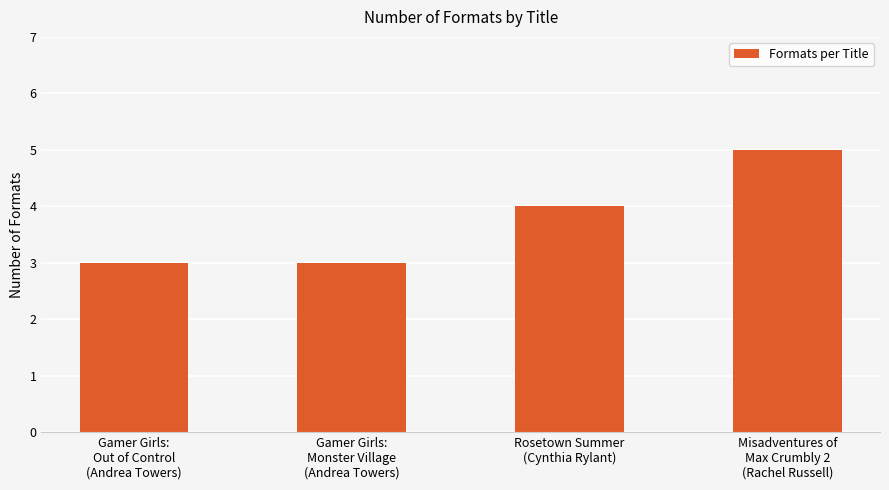

The chart shows a value of 3 at Misadventures of
Max Crumbly 2
(Rachel Russell). True or false?

False